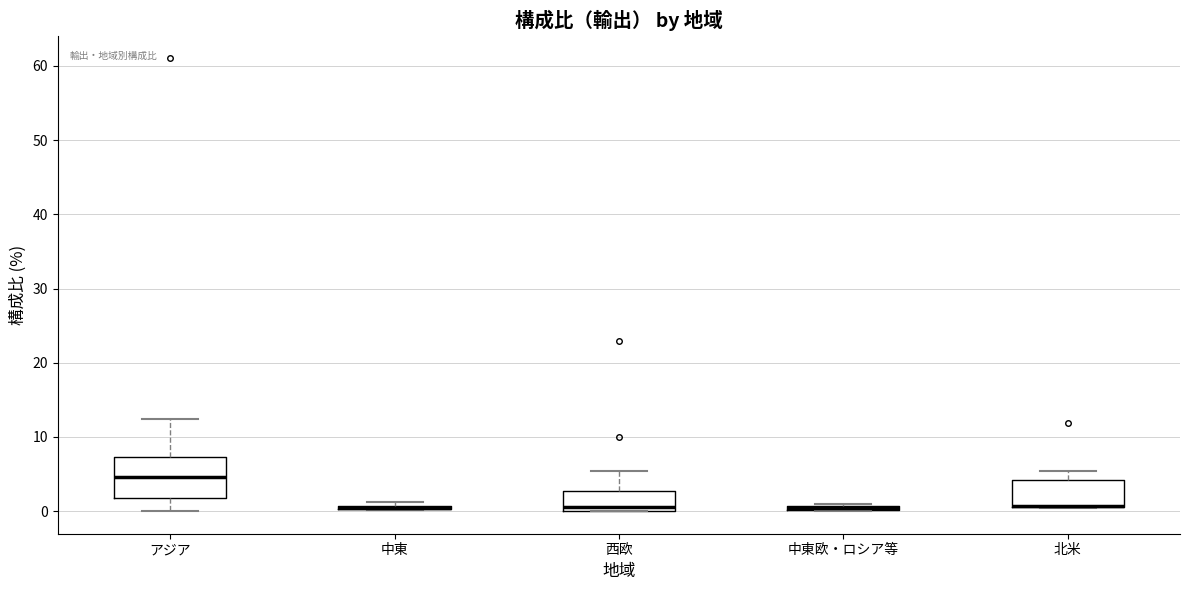

Where is the upper edge of the box for 中東欧・ロシア等 on the y-axis? The values are not printed on the chart, so give them approximately, as read against the axis.

1